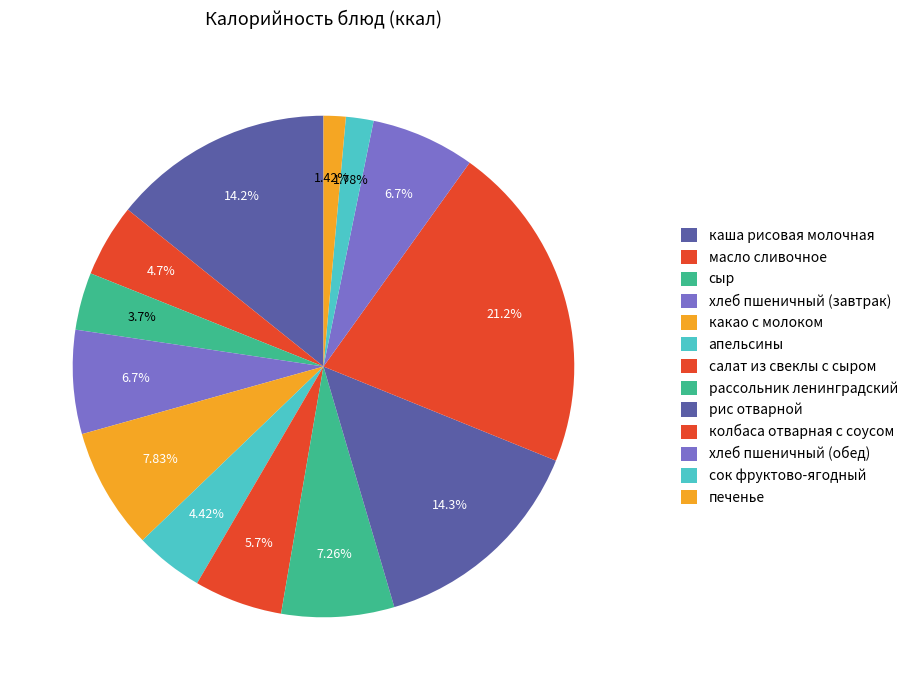

Count the number of slices in the pie.

13